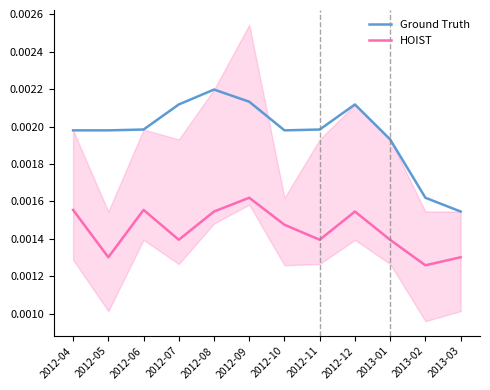

Reading left to right, list all the values displayed in this chart.

Ground Truth: 2012-04=0.0	2012-05=0.0	2012-06=0.0	2012-07=0.0	2012-08=0.0	2012-09=0.0	2012-10=0.0	2012-11=0.0	2012-12=0.0	2013-01=0.0	2013-02=0.0	2013-03=0.0
HOIST: 2012-04=0.0	2012-05=0.0	2012-06=0.0	2012-07=0.0	2012-08=0.0	2012-09=0.0	2012-10=0.0	2012-11=0.0	2012-12=0.0	2013-01=0.0	2013-02=0.0	2013-03=0.0